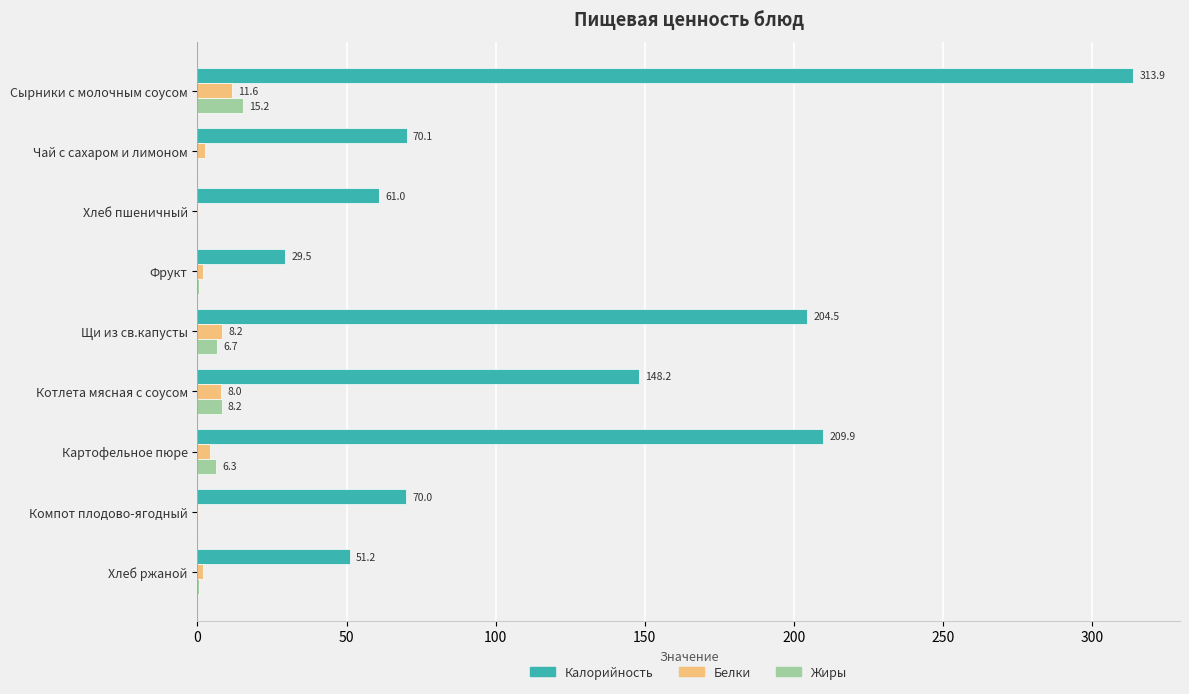

At which category is the sum across all series the highest?

Сырники с молочным соусом